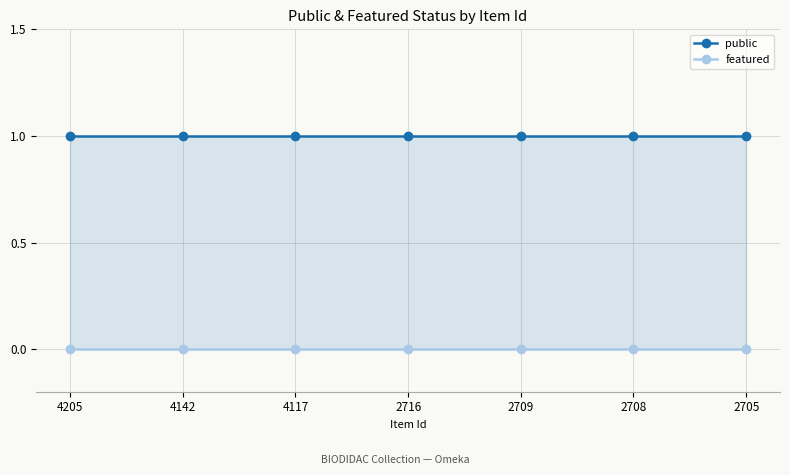

Is the value of featured at 4205 greater than the value of public at 2716?

No